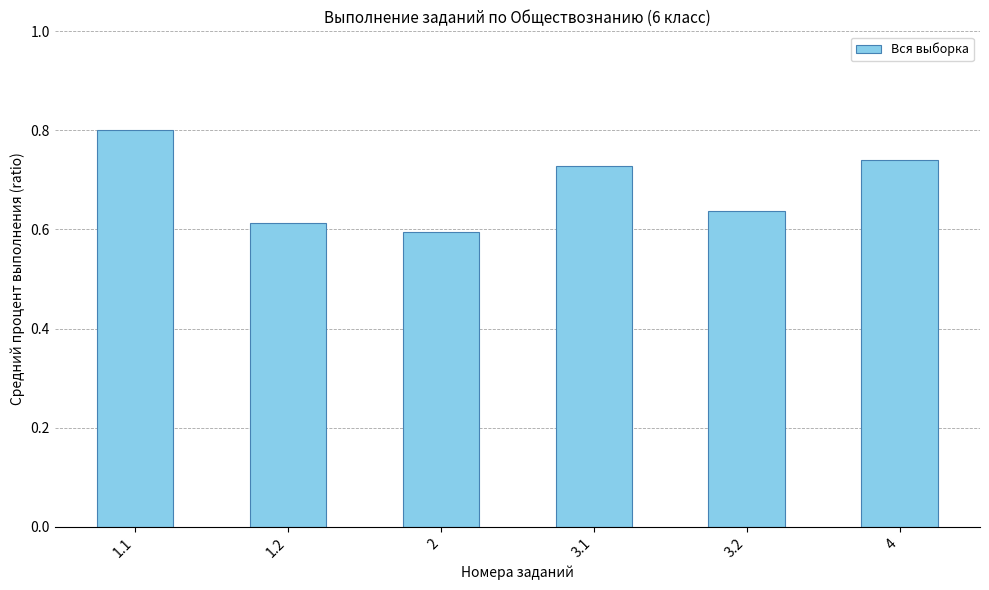

How many bars are there in total?

6